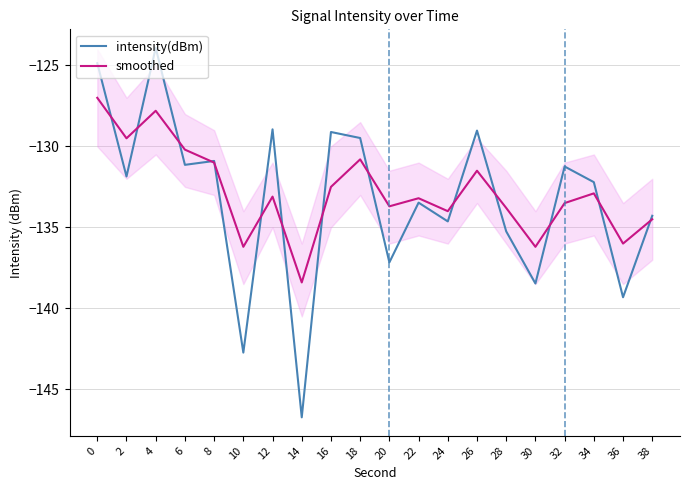

What are all the series names shown in the legend?

intensity(dBm), smoothed